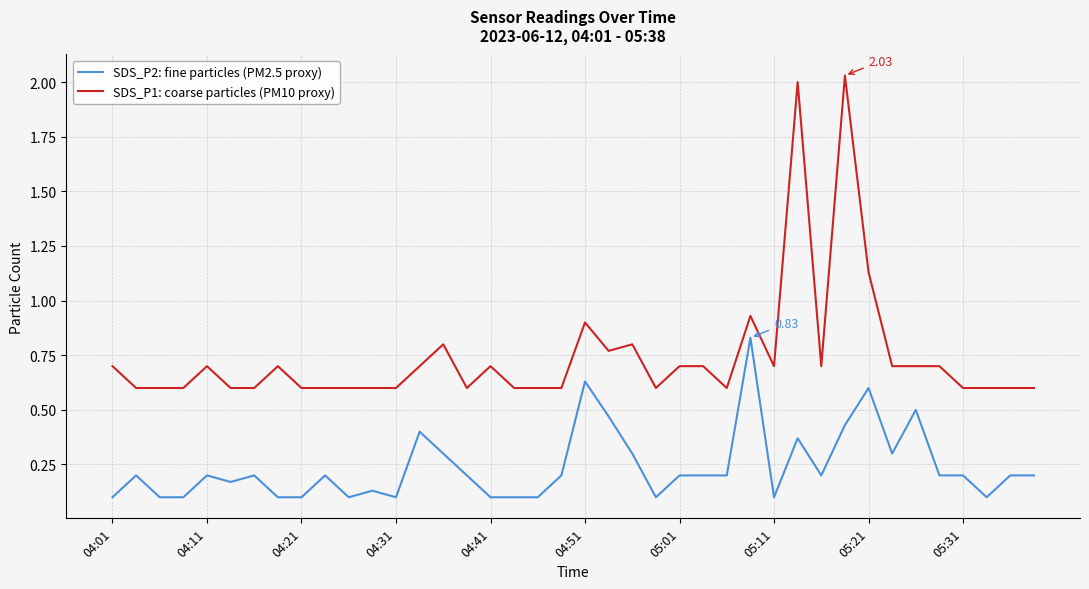

What is the difference between the maximum and minimum values in the SDS_P2: fine particles (PM2.5 proxy) series?

0.7